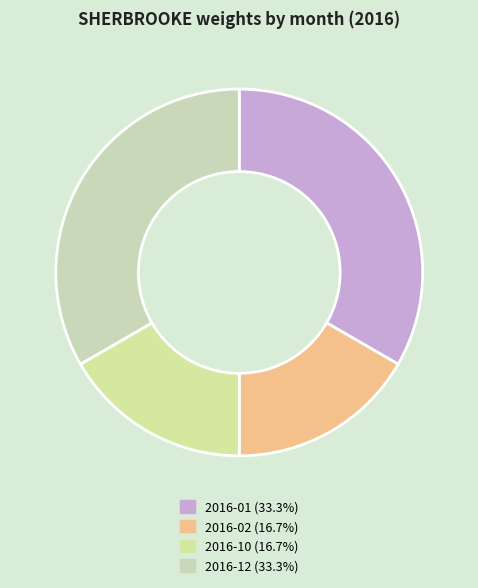

Rank the categories by value from lowest to highest.

2016-02, 2016-10, 2016-01, 2016-12